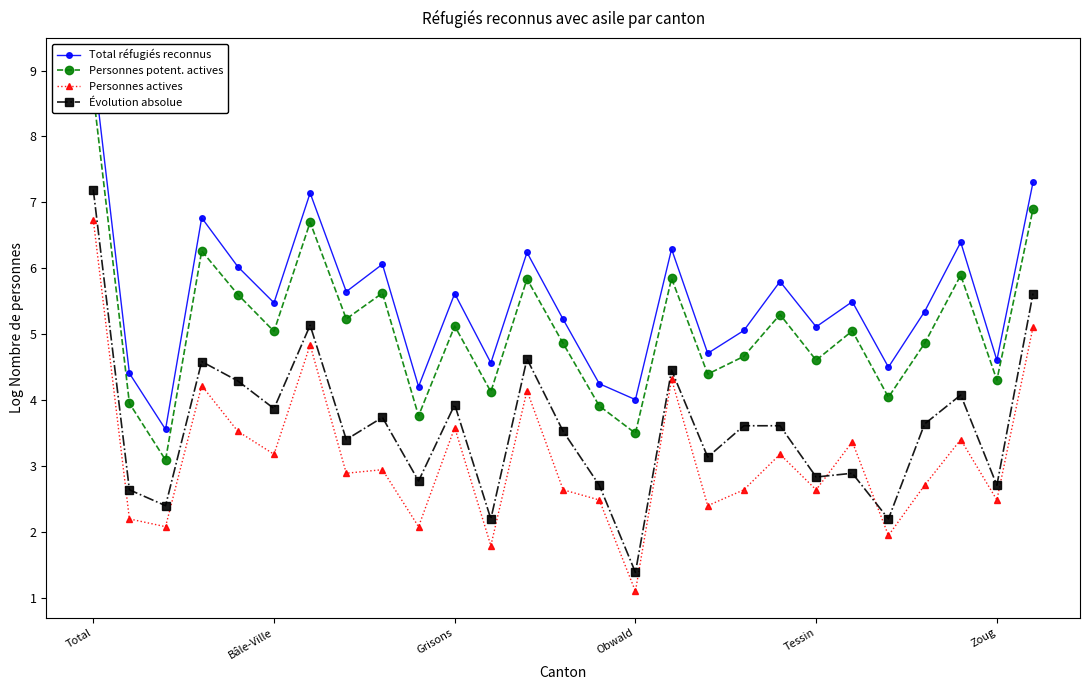

At how many categories does at least one series exceed 6?

9